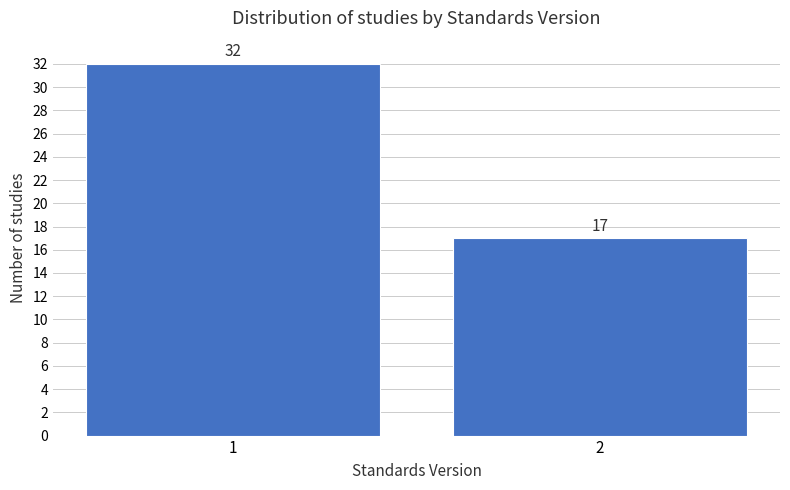

Reading right to left, what are all the values shown in this chart?

17	32